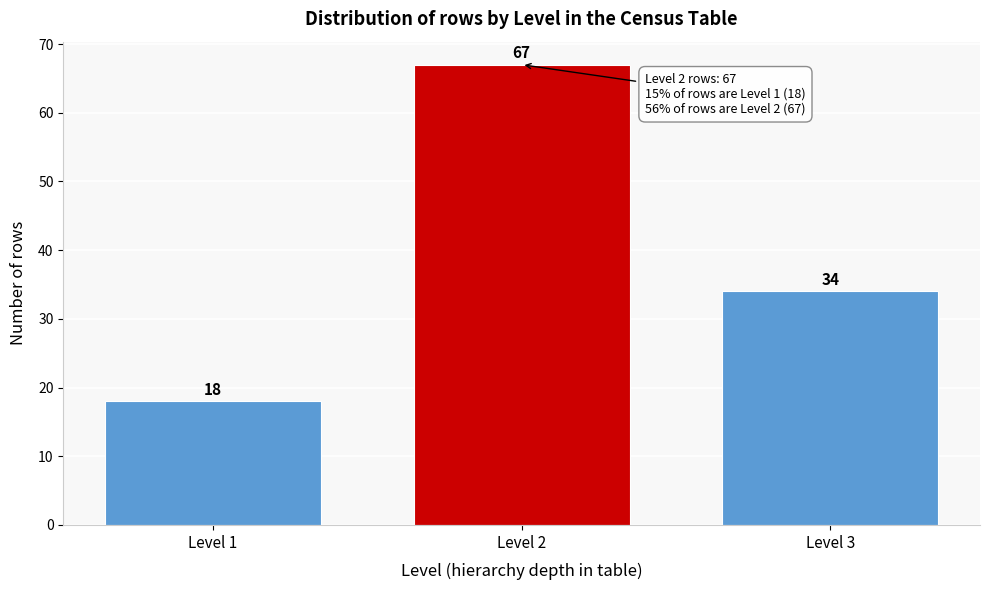

Reading left to right, list all the values displayed in this chart.

Level 1=18	Level 2=67	Level 3=34